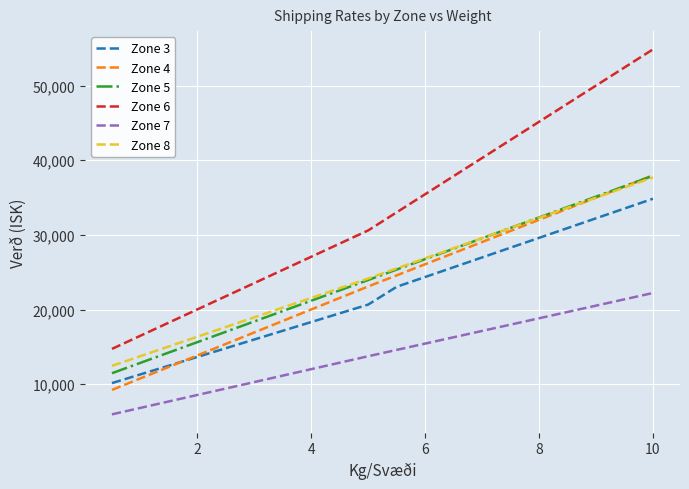

True or false: Zone 6 and Zone 3 intersect in this chart.

False